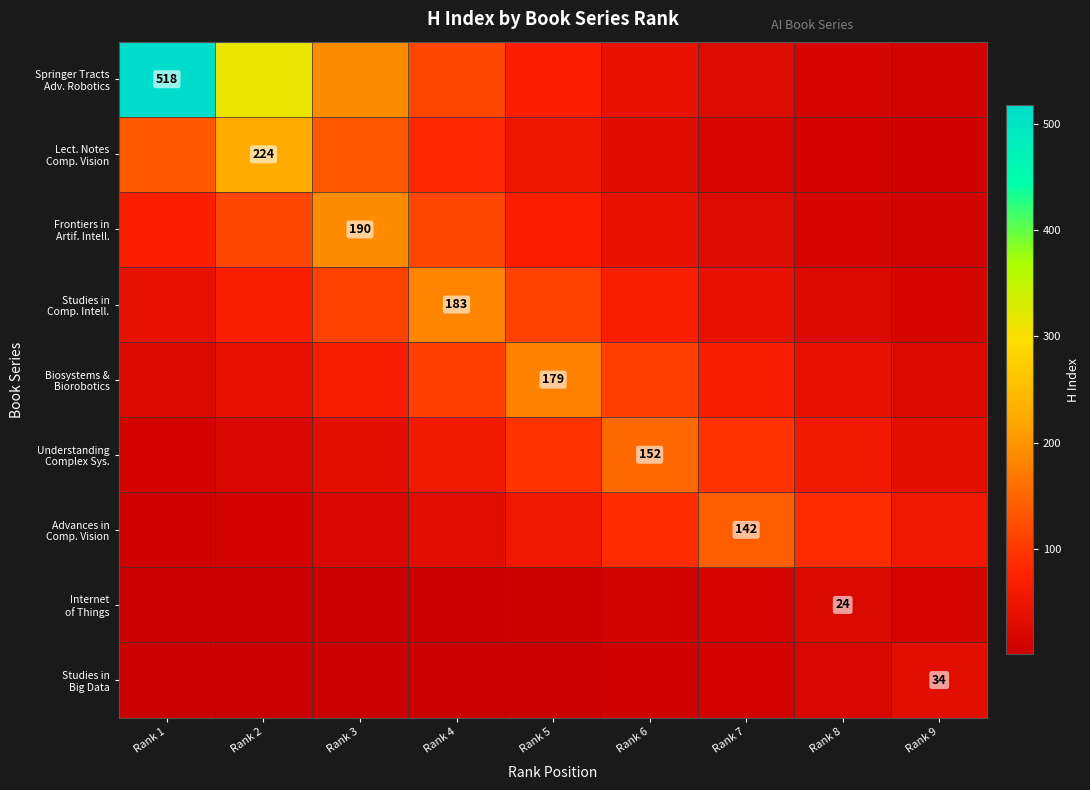

Read the Internet of Things value at Rank 4.

3.2